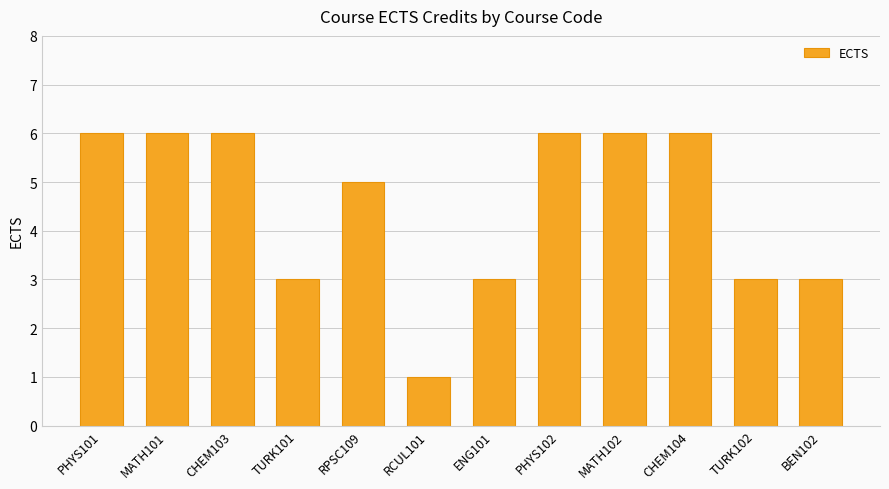

What is the label of the 7th bar from the right?

RCUL101